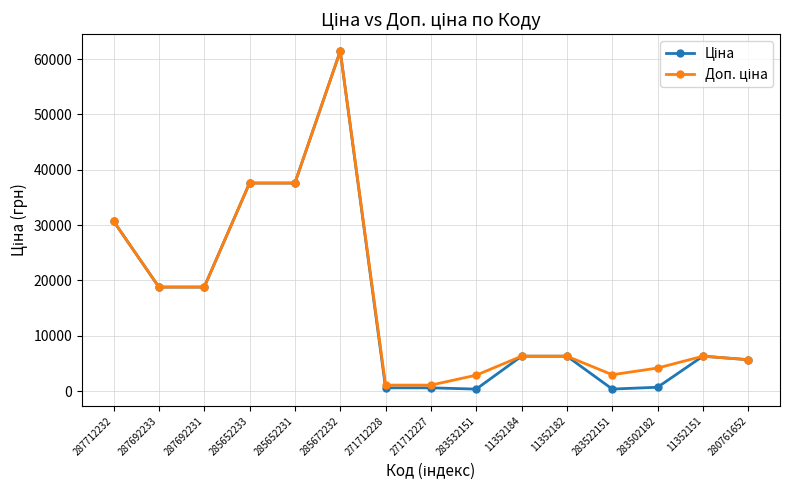

Does the chart display data point markers on the line(s)?

Yes